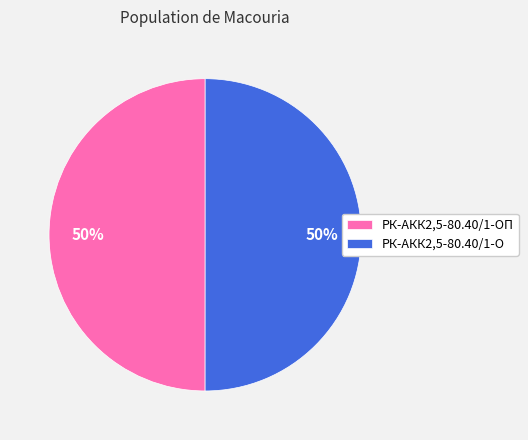

What percentage is the РК-АКК2,5-80.40/1-О slice, to the nearest percent?

50%